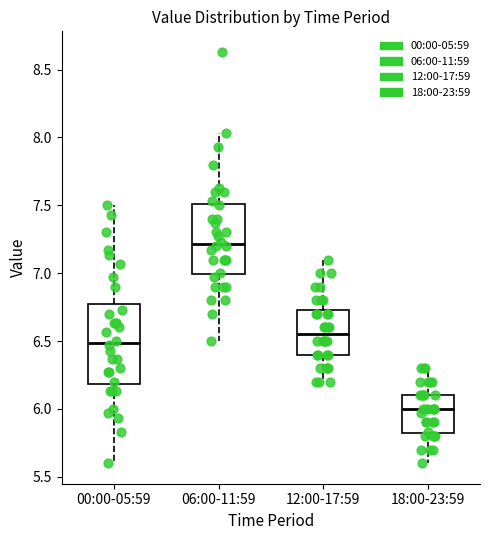

Where does the upper whisker of the box for 06:00-11:59 end on the y-axis? The values are not printed on the chart, so give them approximately, as read against the axis.

8.05